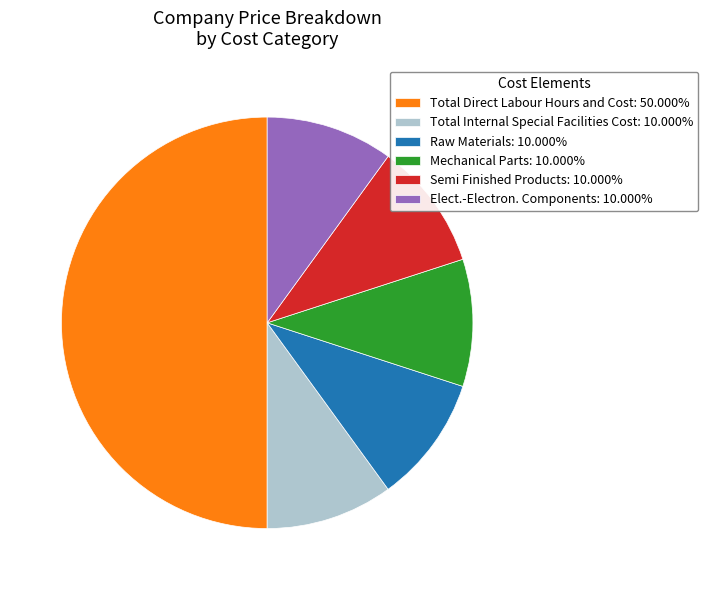

Does Mechanical Parts: 10.000% represent more than half of the total?

No